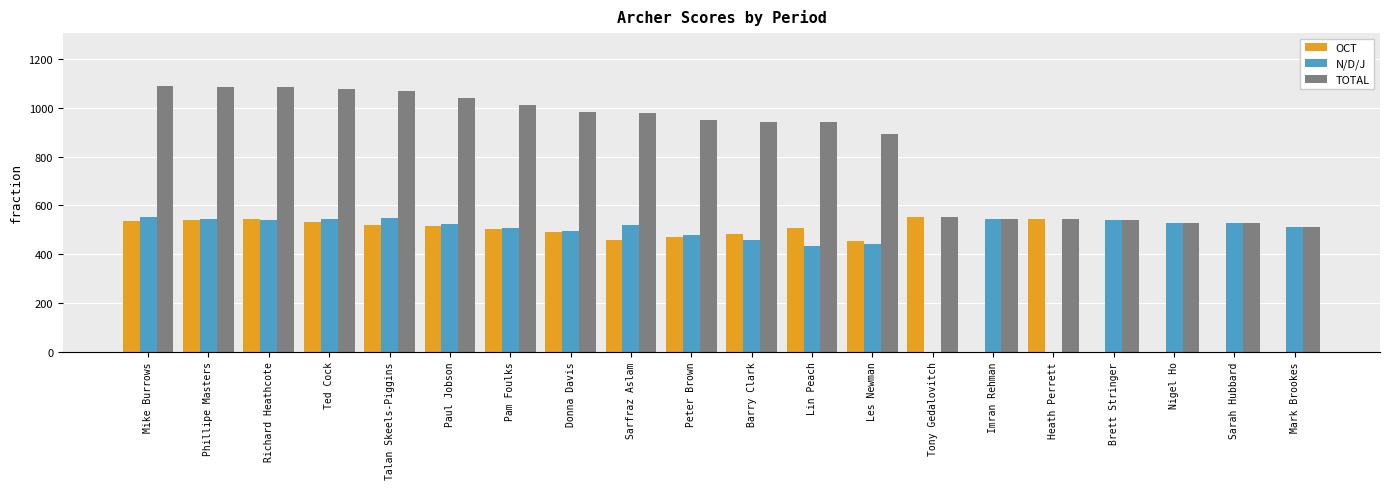

How many categories are shown in the chart?

20